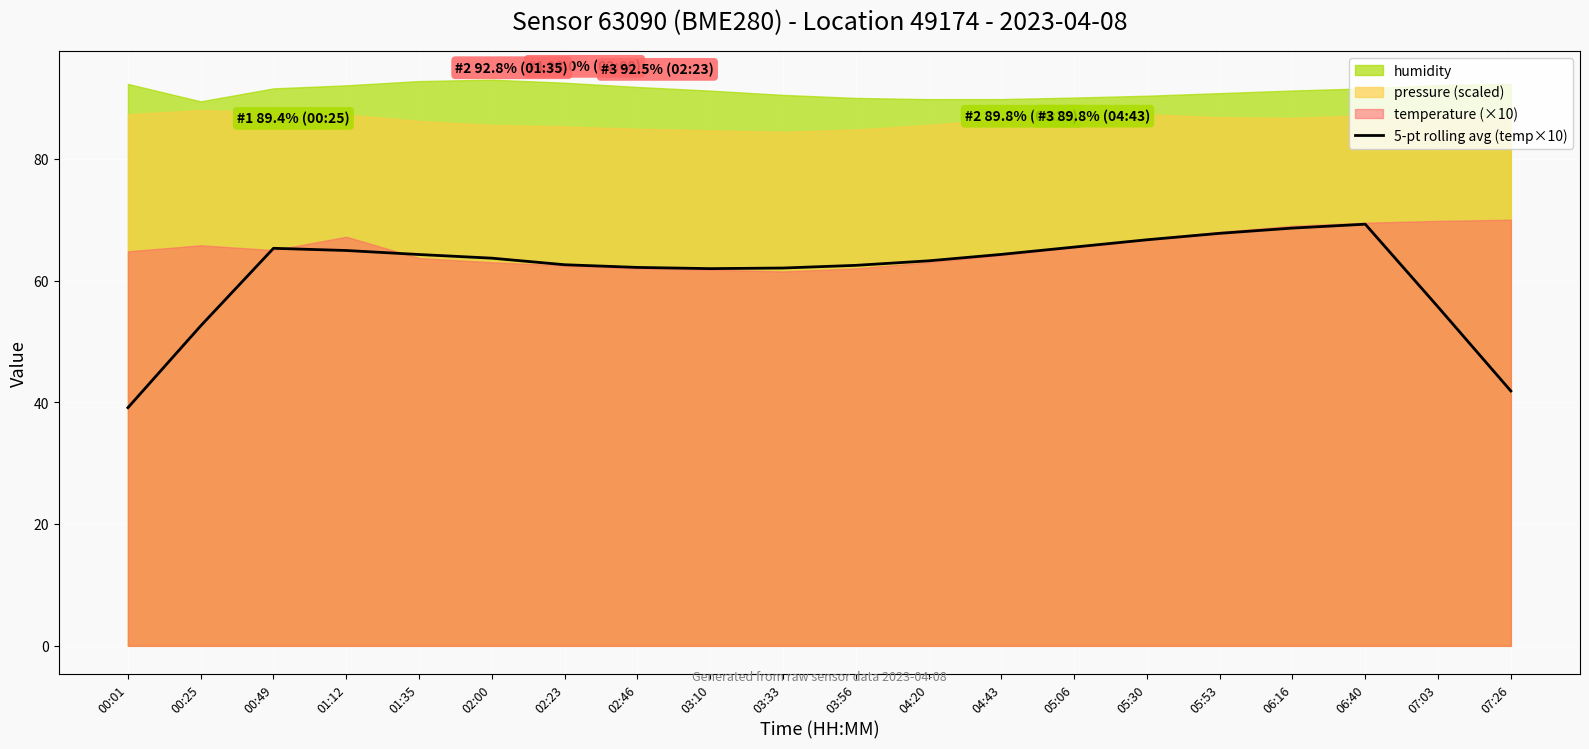

What position from the left is 03:10?

9